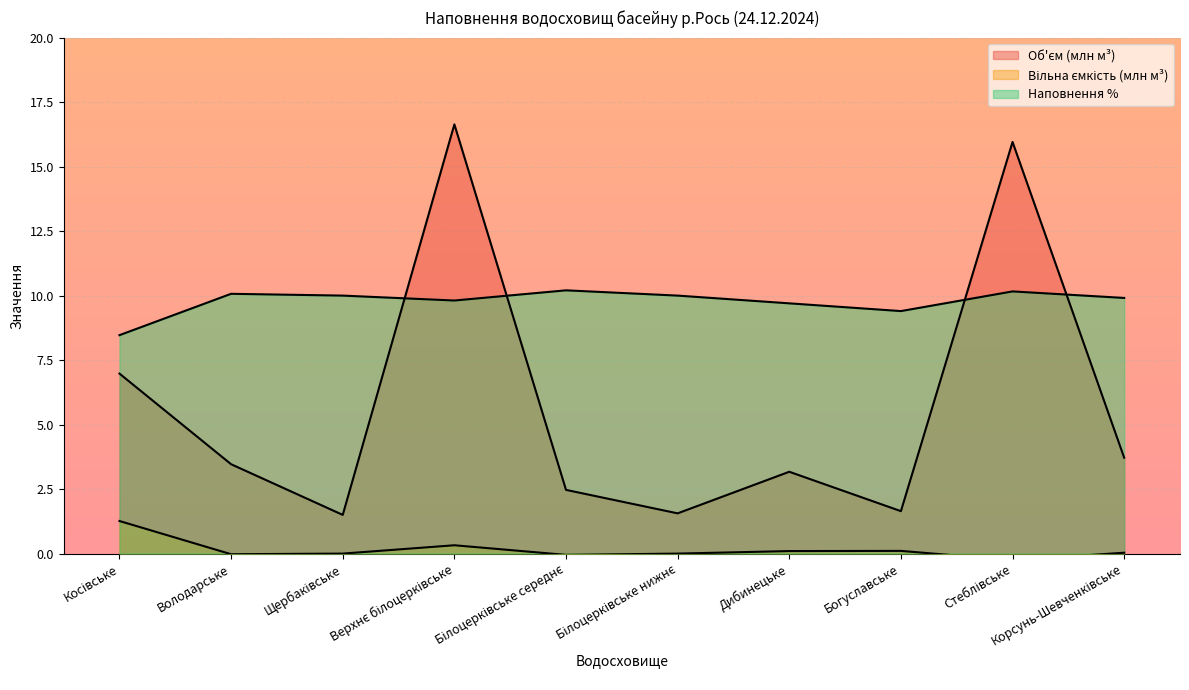

At which category does Об'єм (млн м³) reach its first local peak?

Верхнє білоцерківське